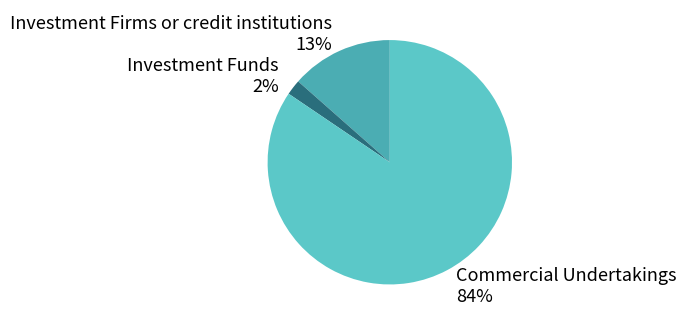

To the nearest percent, what portion does Investment Firms or credit institutions 13% represent?

13%